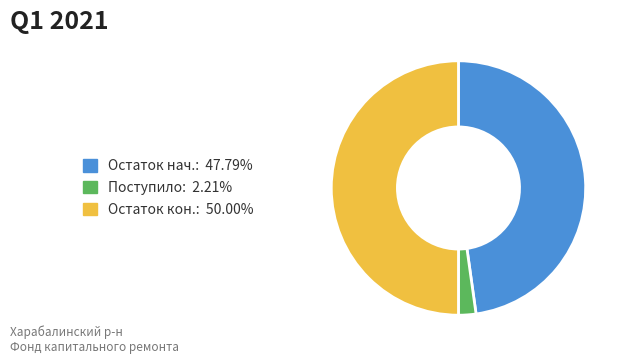

How many slices are in this pie chart?

3